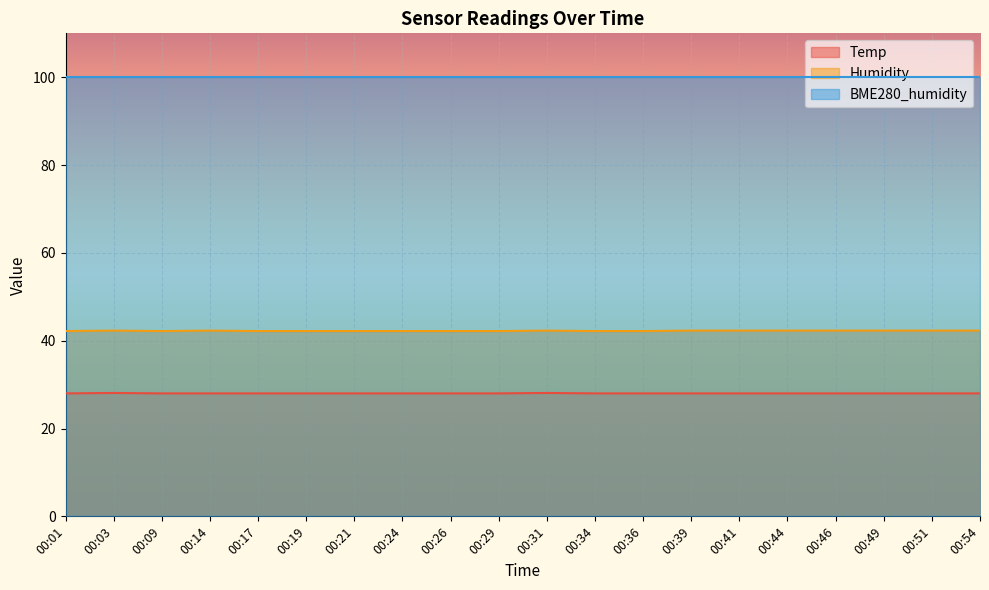

What is the minimum value shown in the chart?

28.0